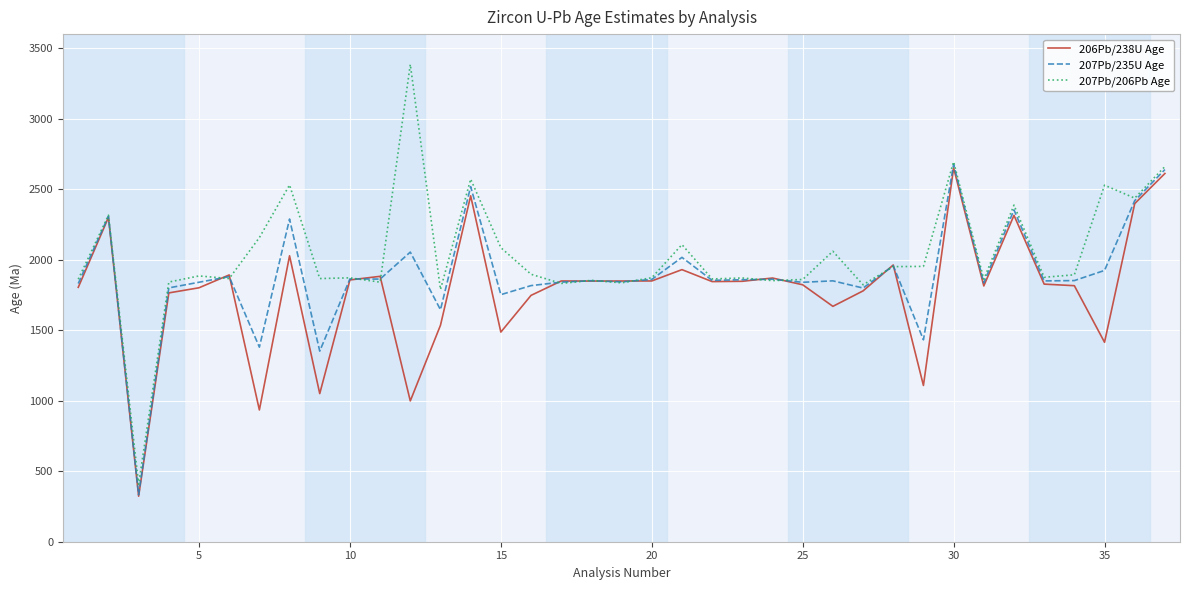

After their last crossing, which series has the higher values: 206Pb/238U Age or 207Pb/206Pb Age?

207Pb/206Pb Age